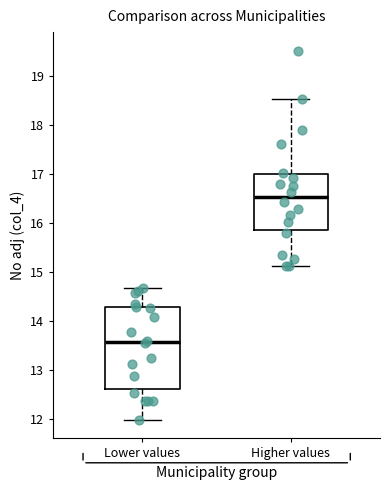

Comparing the boxes themselves (not the whiskers), which one is the tallest?

Lower values